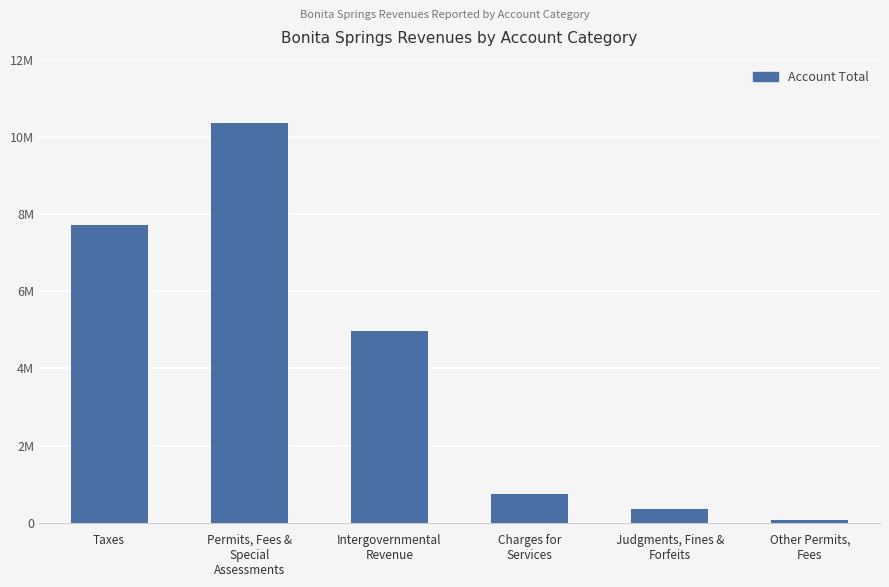

Which category has the lowest value across all series?

Other Permits,
Fees